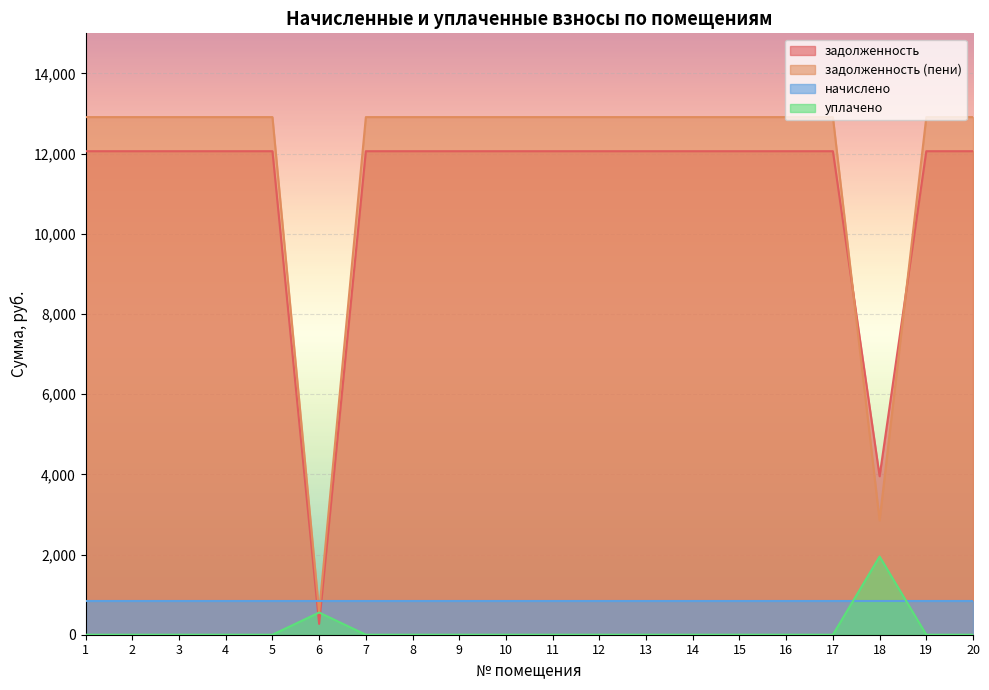

How many lines are shown in the chart?

4